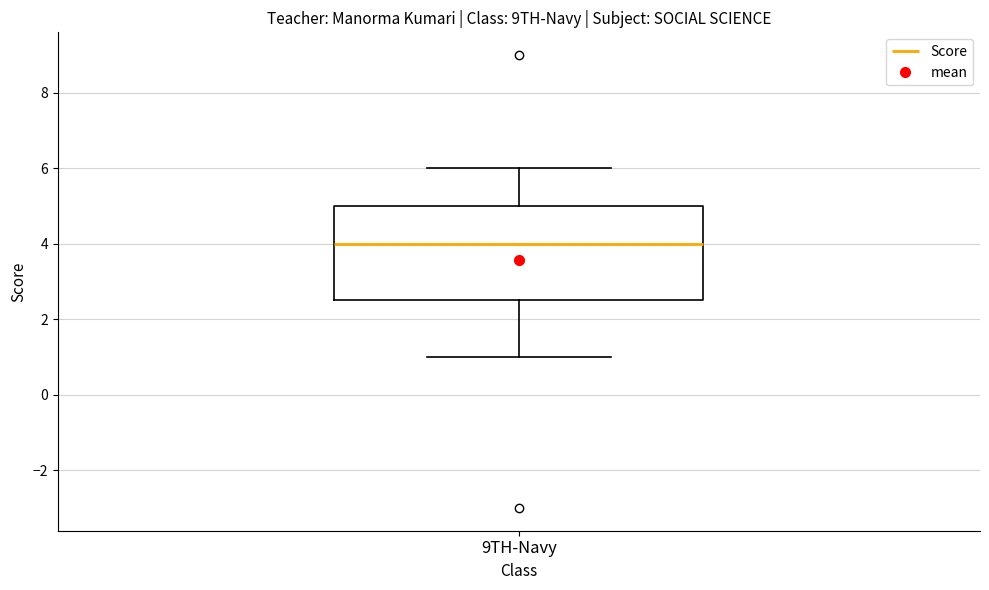

Where does the upper whisker of the box for 9TH-Navy end on the y-axis? The values are not printed on the chart, so give them approximately, as read against the axis.

6.0